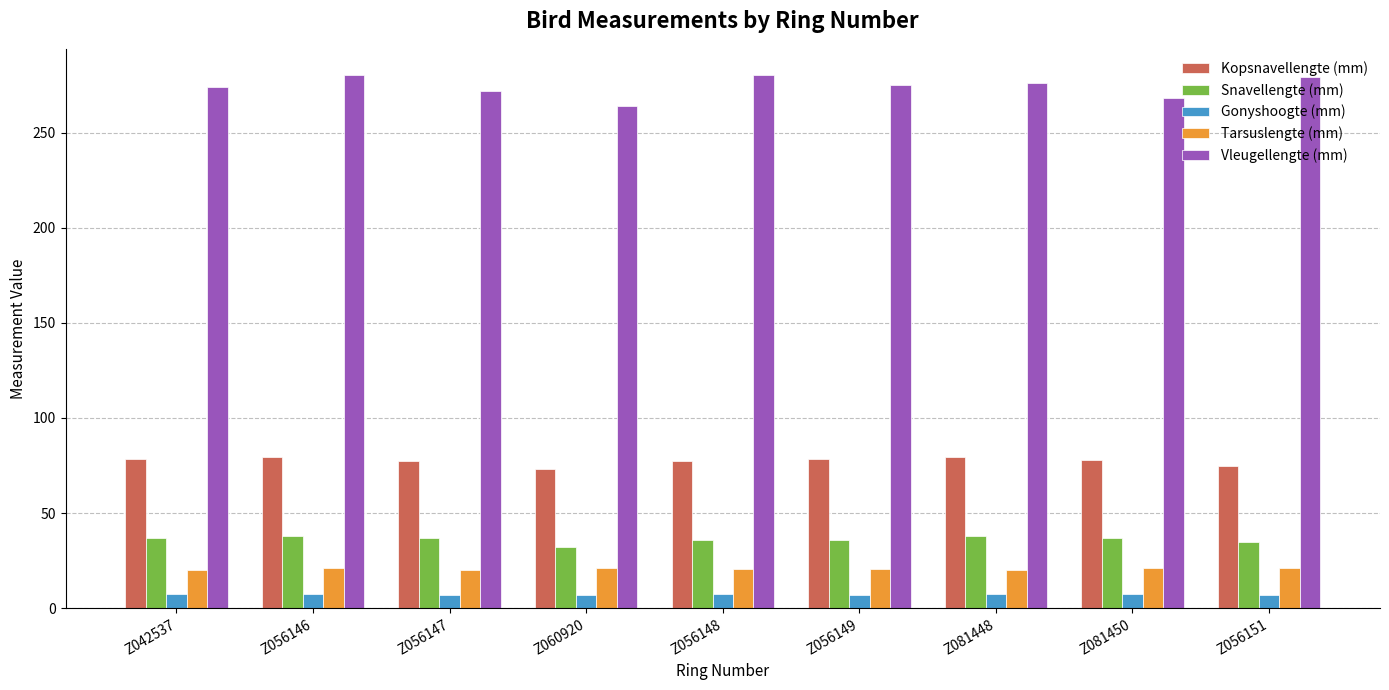

What is the maximum value shown in the chart?

280.0